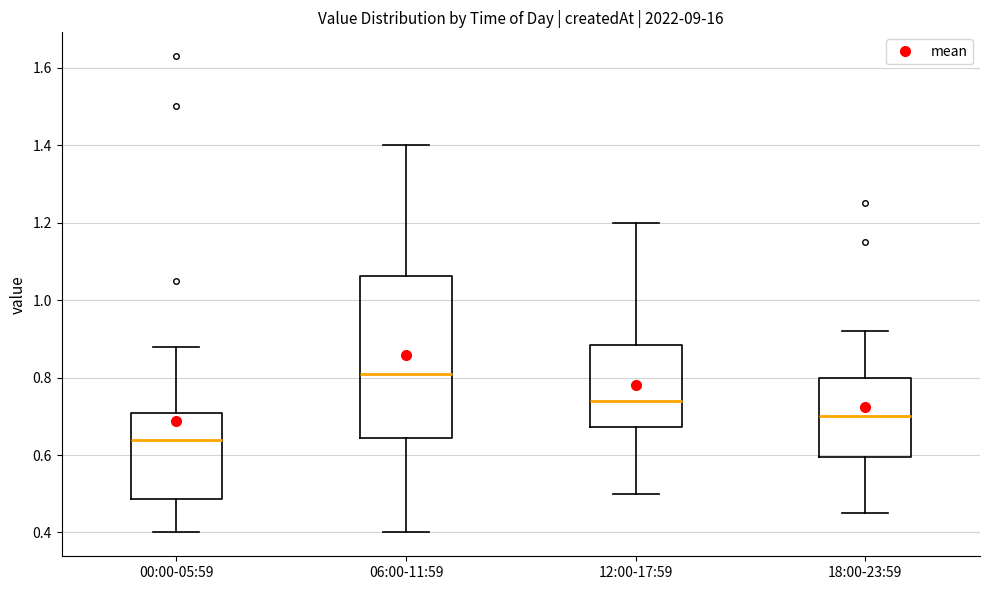

Which box has the highest median line?

06:00-11:59